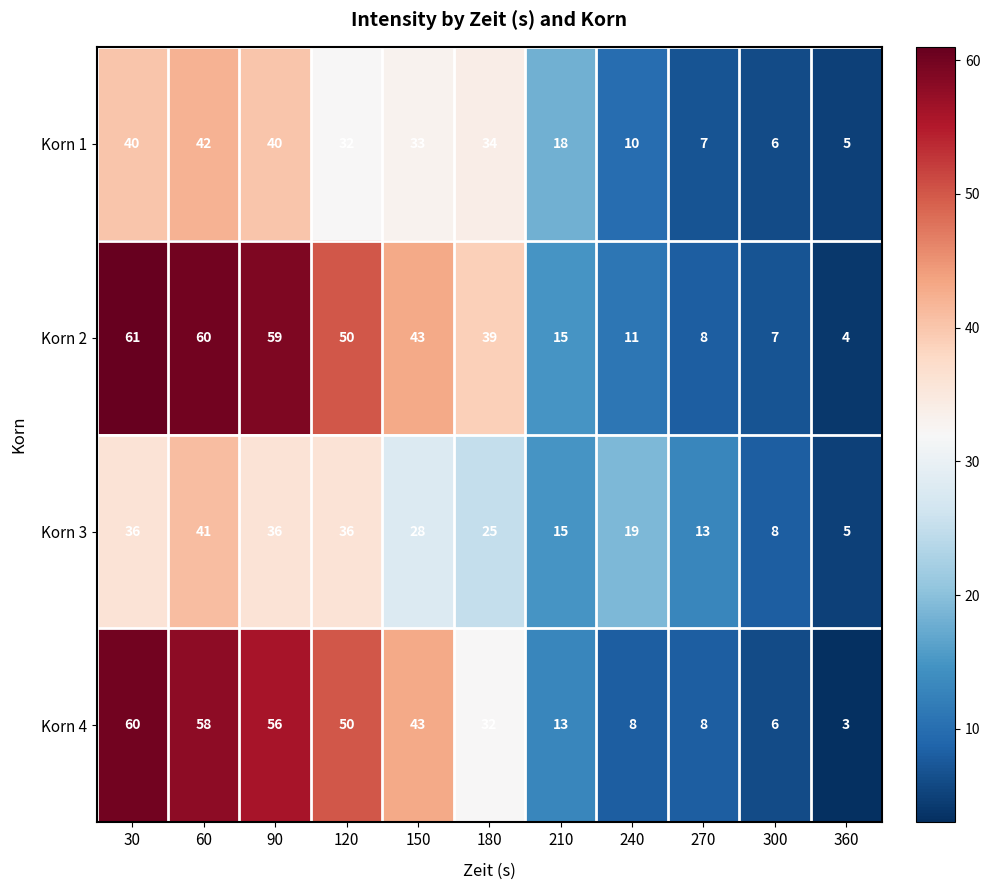

What value does the Korn 1 series have at 300, to the nearest 5?

5